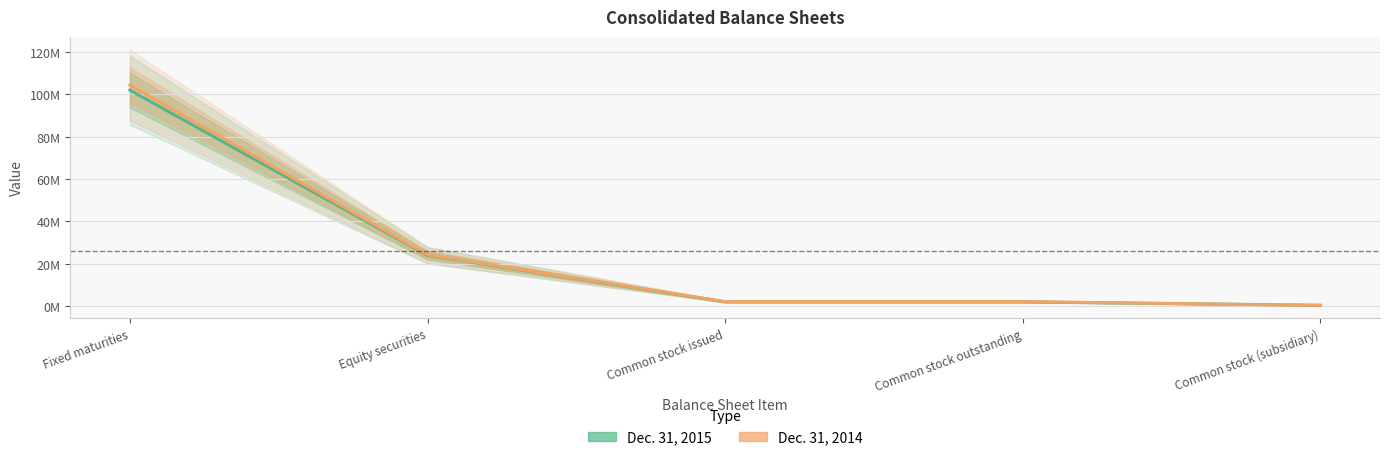

How many data points does each series have?

5